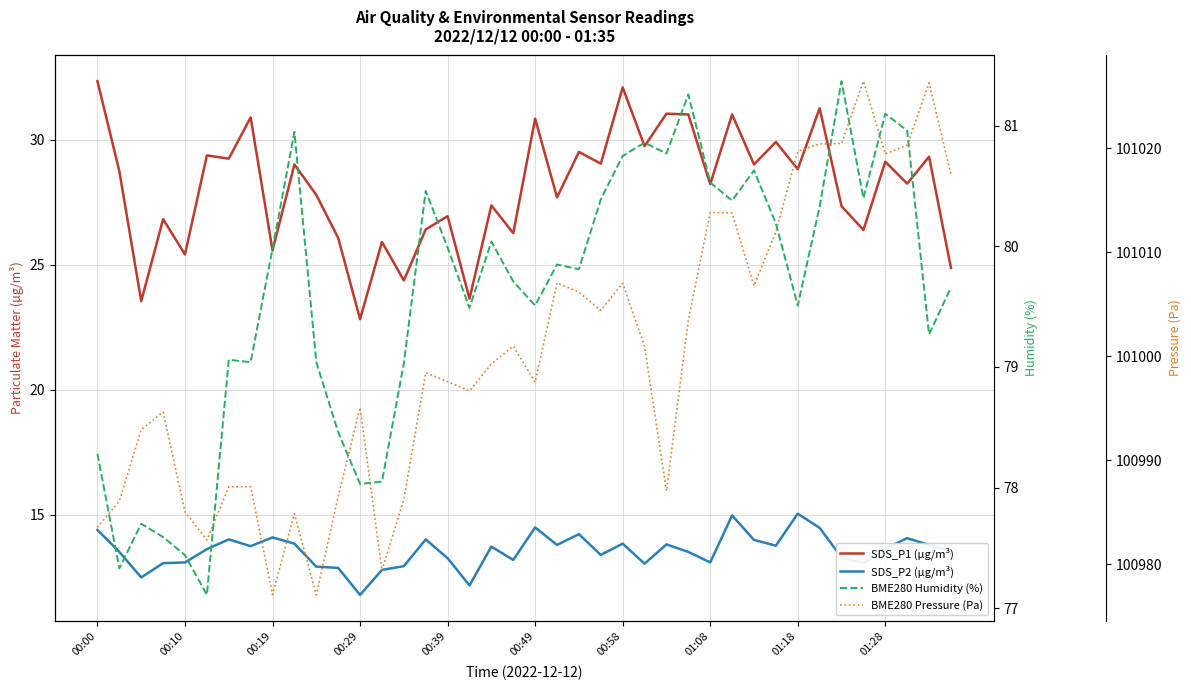

Which has a higher value, 01:08 or 16?

01:08